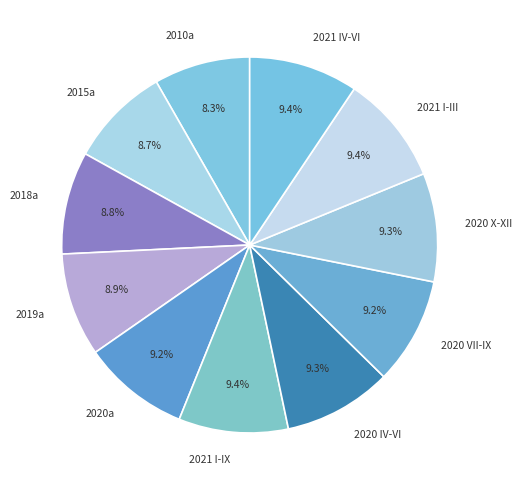

Count the number of slices in the pie.

11